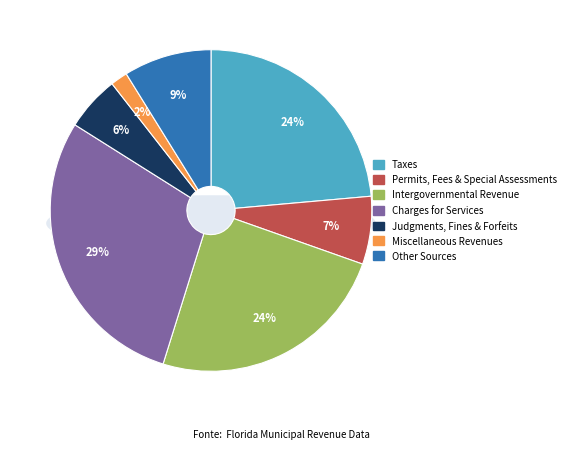

To the nearest percent, what is the difference between the Other Sources and Taxes slice percentages?

15%